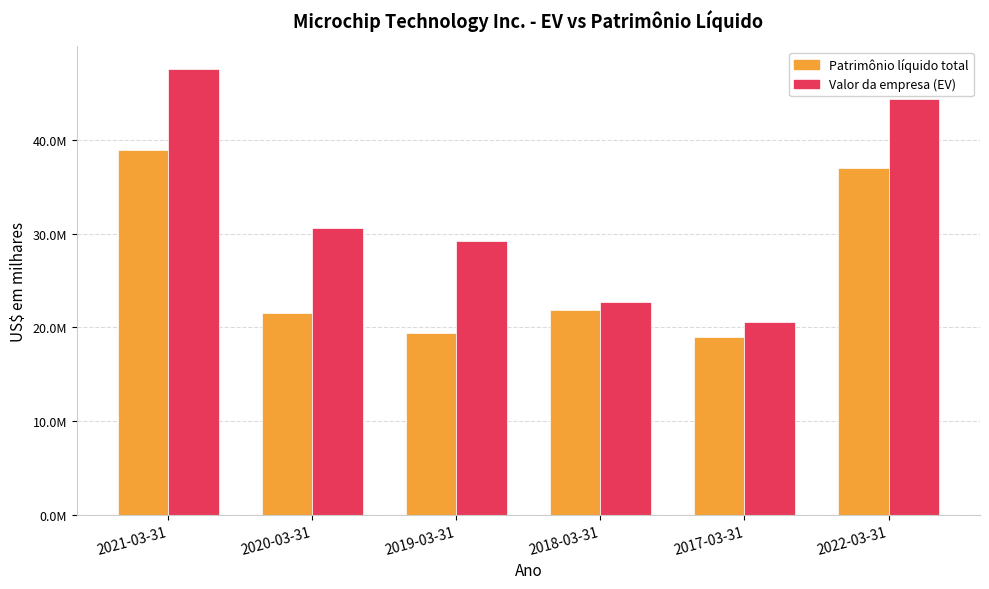

What are all the series names shown in the legend?

Patrimônio líquido total, Valor da empresa (EV)